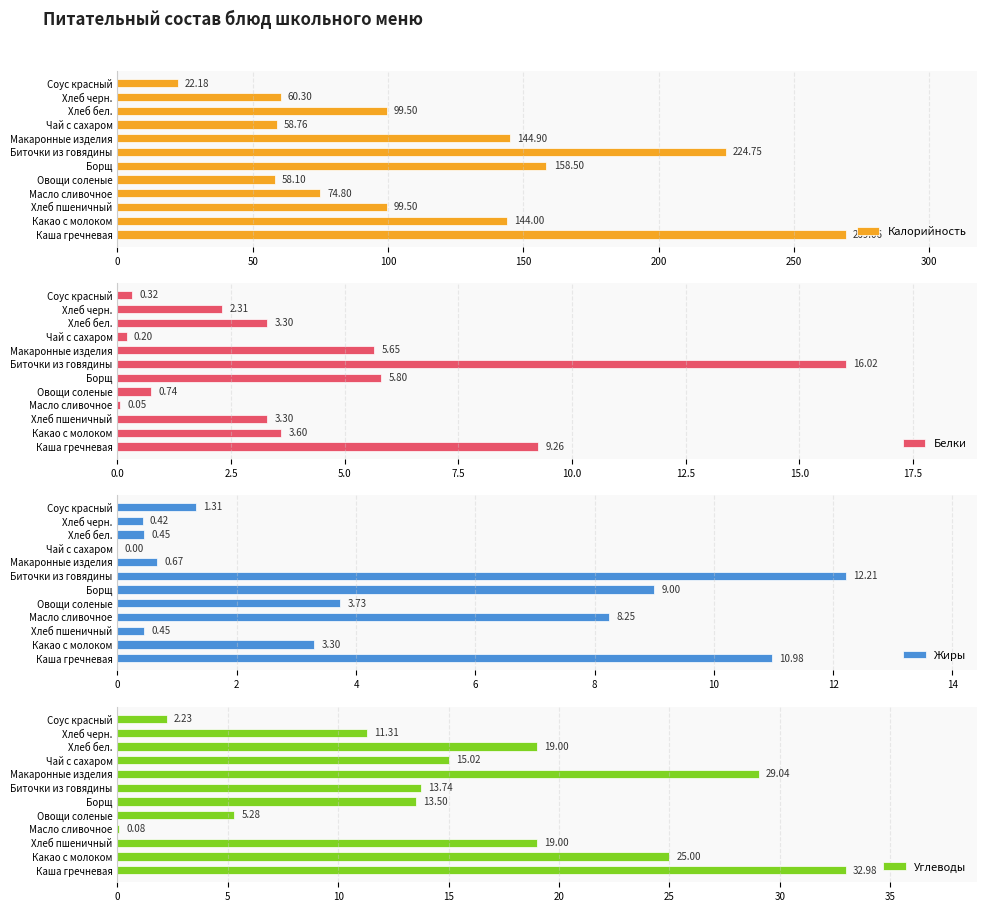

What is the sum of the Белки values at Макаронные изделия and Хлеб черн.?

8.0